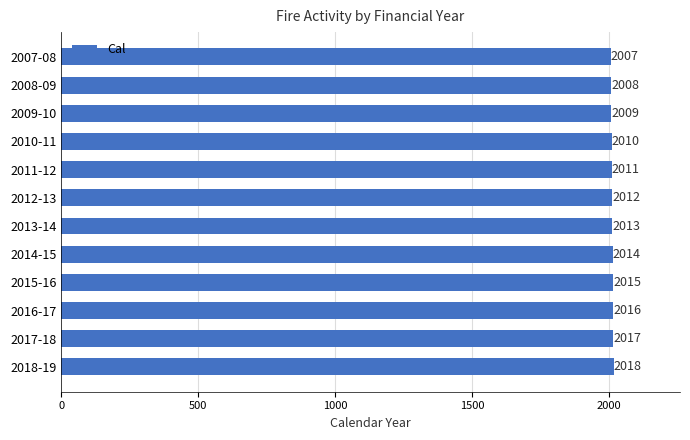

Rank the categories by value from highest to lowest.

2018-19, 2017-18, 2016-17, 2015-16, 2014-15, 2013-14, 2012-13, 2011-12, 2010-11, 2009-10, 2008-09, 2007-08